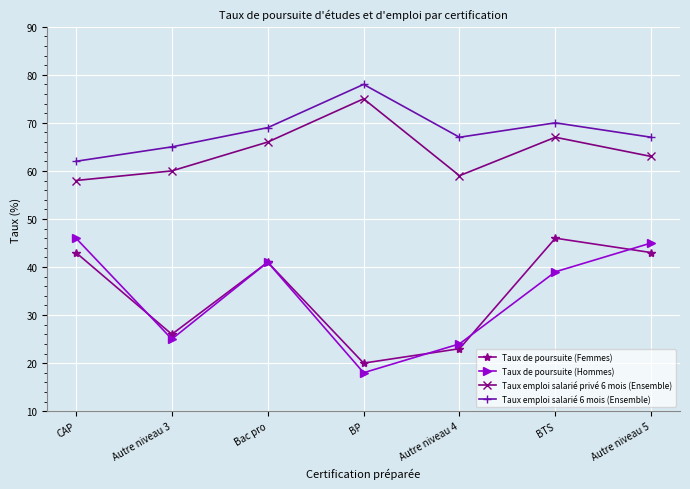

What is the sum of all Taux emploi salarié 6 mois (Ensemble) values?

478